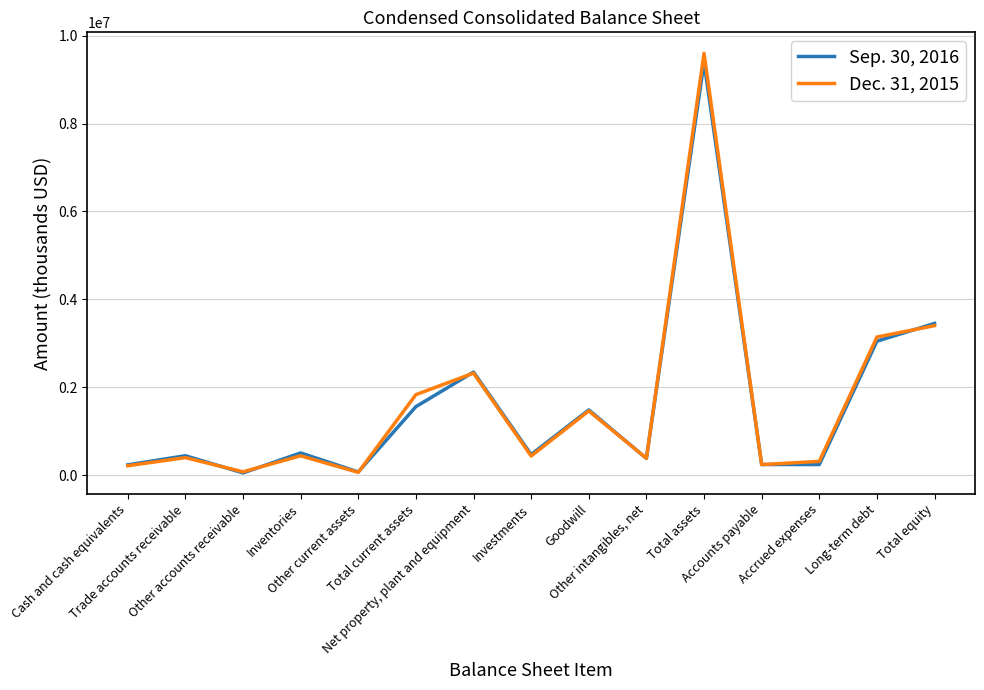

Which series has the largest range (max minus min)?

Dec. 31, 2015